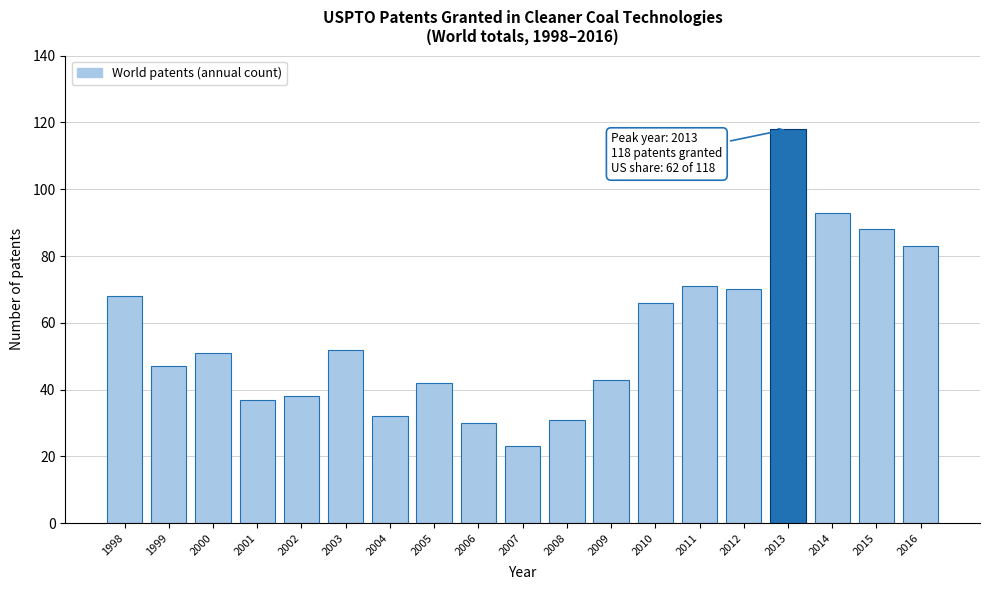

Reading left to right, what are all the values shown in this chart?

1998=68	1999=47	2000=51	2001=37	2002=38	2003=52	2004=32	2005=42	2006=30	2007=23	2008=31	2009=43	2010=66	2011=71	2012=70	2013=118	2014=93	2015=88	2016=83